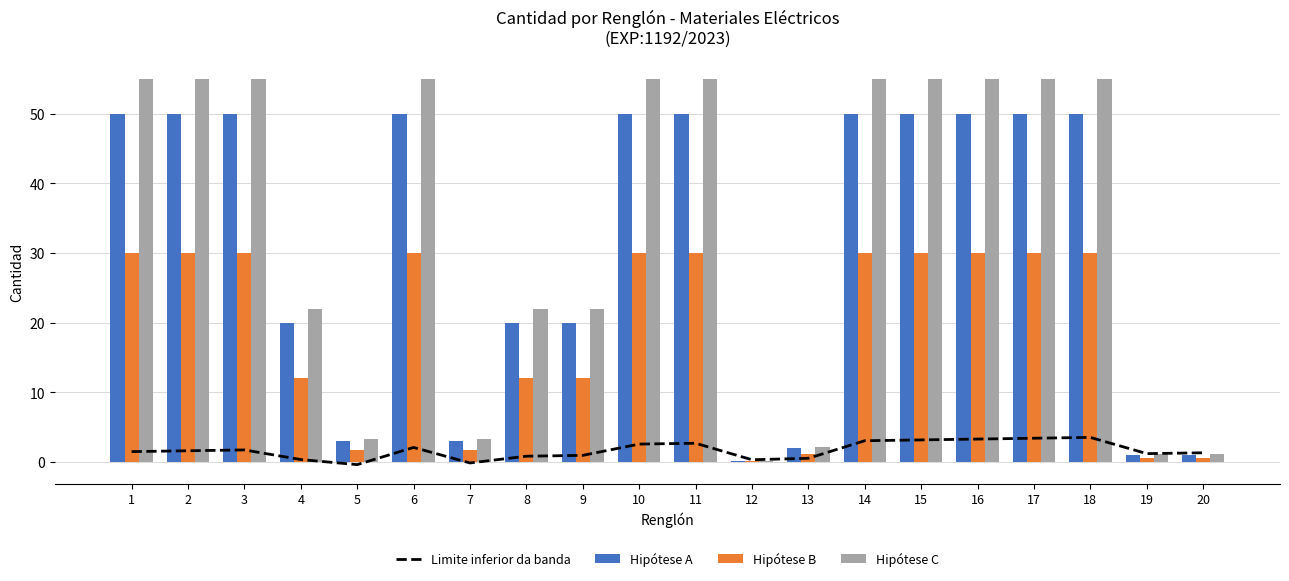

Reading left to right, transcribe all the data shown in this chart.

Limite inferior da banda: 1.5	1.6	1.7	0.4	-0.4	2.1	-0.1	0.8	1.0	2.6	2.7	0.3	0.5	3.1	3.2	3.3	3.4	3.5	1.2	1.3
Hipótese A: 50.0	50.0	50.0	20.0	3.0	50.0	3.0	20.0	20.0	50.0	50.0	0.2	2.0	50.0	50.0	50.0	50.0	50.0	1.0	1.0
Hipótese B: 30.0	30.0	30.0	12.0	1.8	30.0	1.8	12.0	12.0	30.0	30.0	0.1	1.2	30.0	30.0	30.0	30.0	30.0	0.6	0.6
Hipótese C: 55.0	55.0	55.0	22.0	3.3	55.0	3.3	22.0	22.0	55.0	55.0	0.2	2.2	55.0	55.0	55.0	55.0	55.0	1.1	1.1